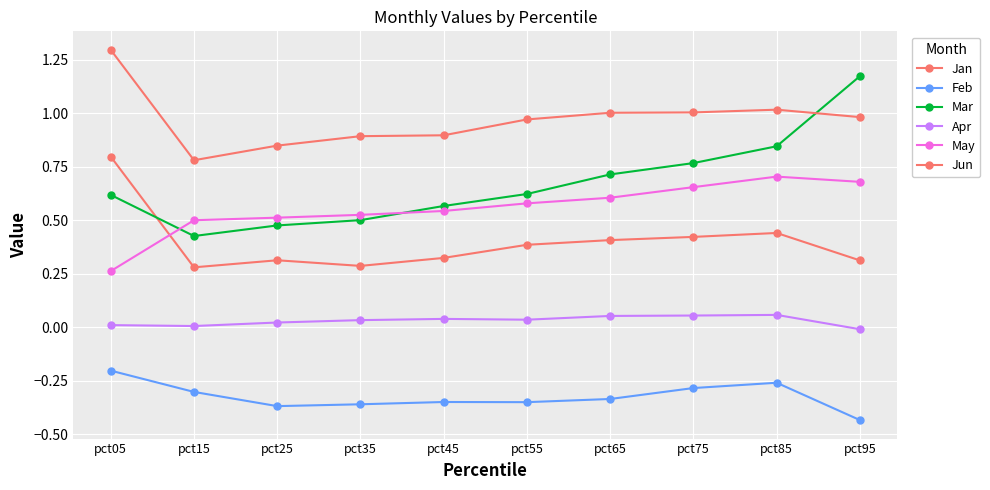

Does the chart have visible grid lines?

Yes